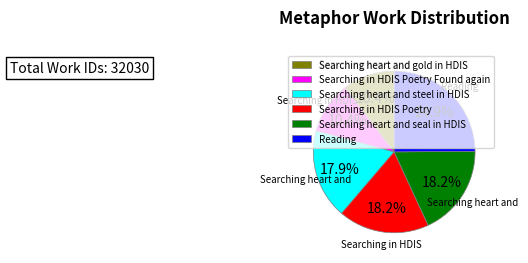

To the nearest percent, what portion does Searching in HDIS Poetry Found again represent?

10%